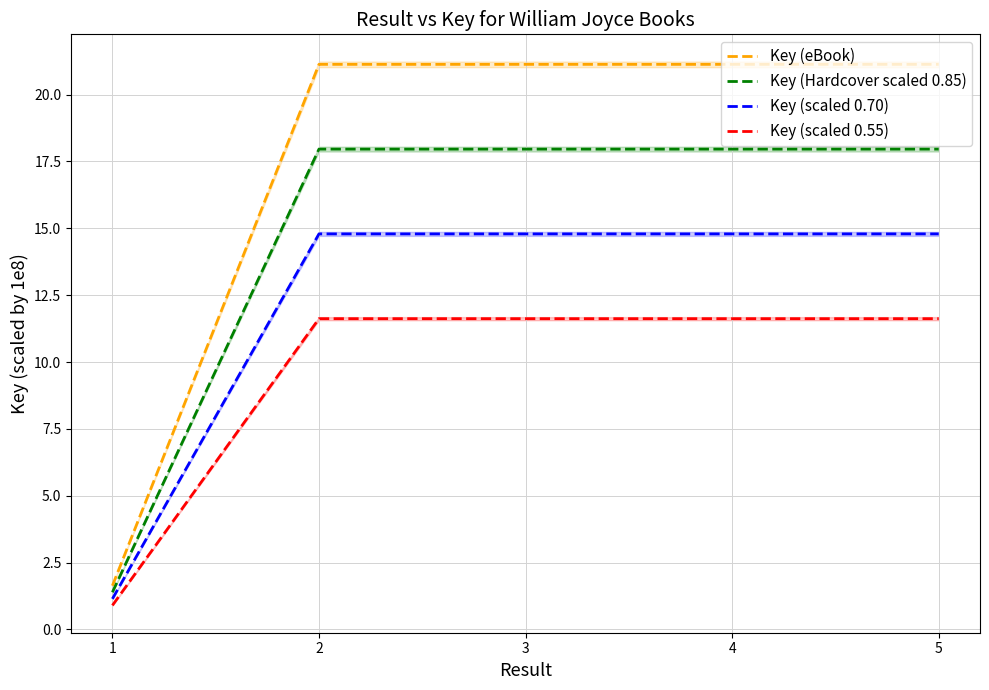

Where is the first local maximum for Key (Hardcover scaled 0.85)?

2